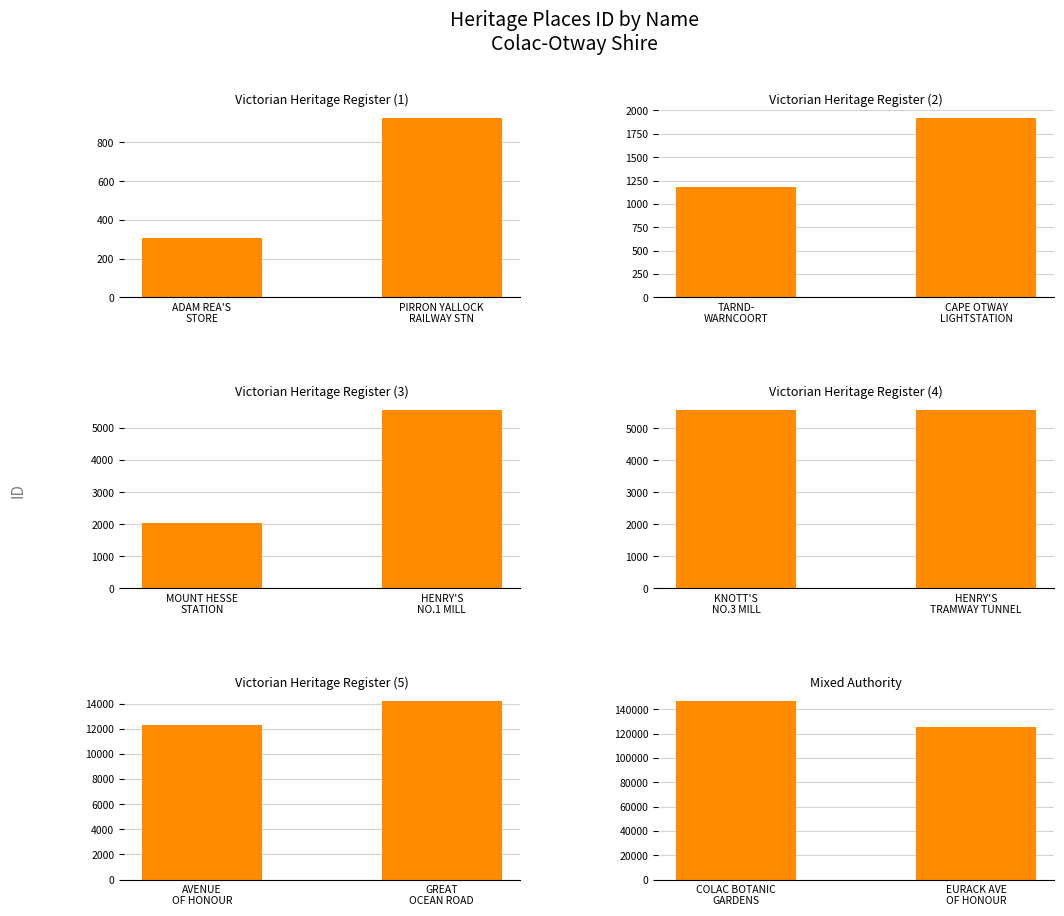

What is the average value of the Victorian Heritage Register (5) series?

13249